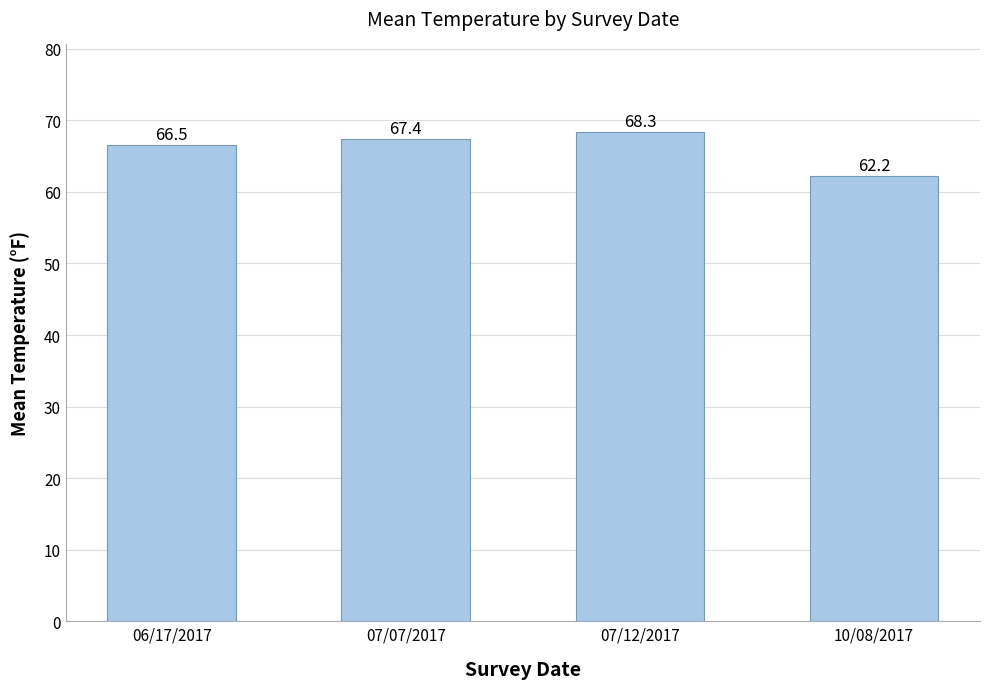

What is the sum of all values?

264.4